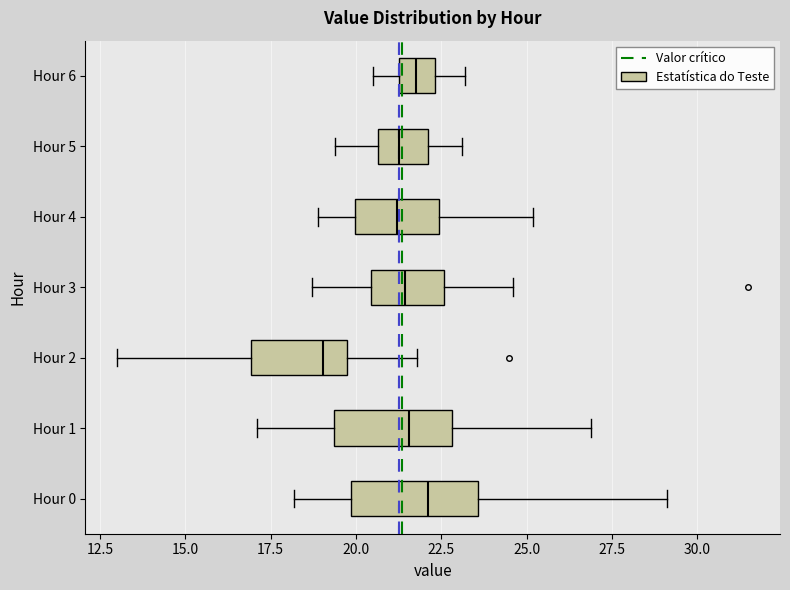

Where is the right edge of the box for Hour 0 on the x-axis? The values are not printed on the chart, so give them approximately, as read against the axis.

23.5